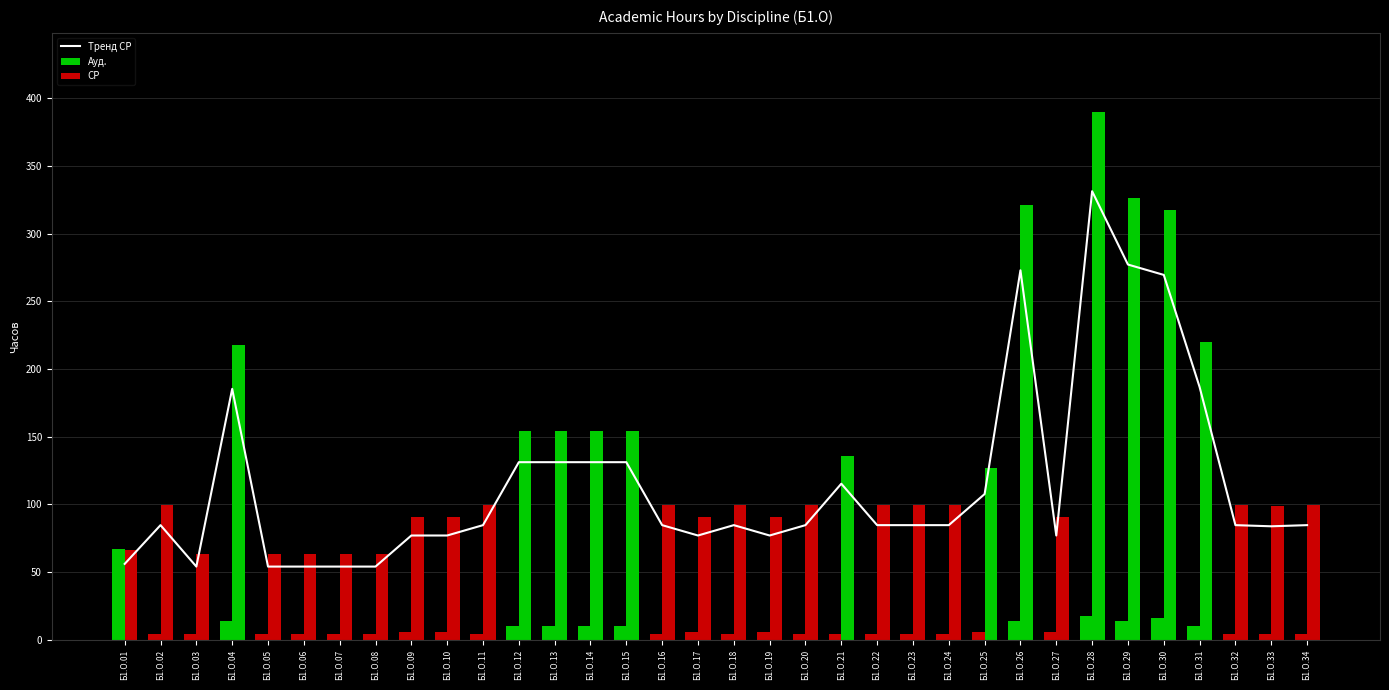

What is the minimum value for Ауд.?

4.0